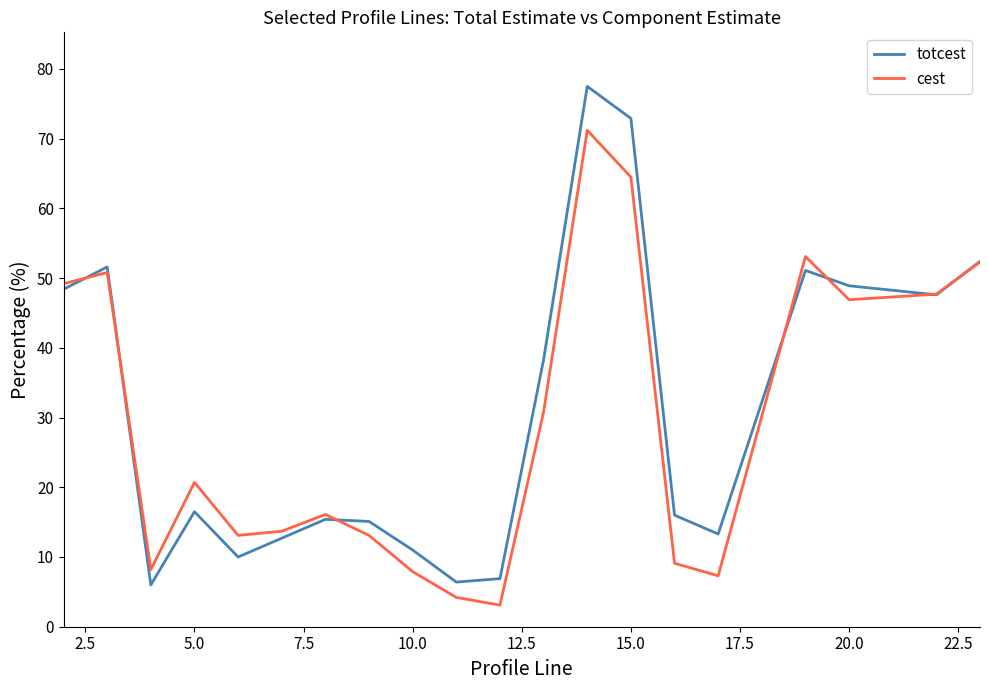

List the series in order of their peak value, highest first.

totcest, cest